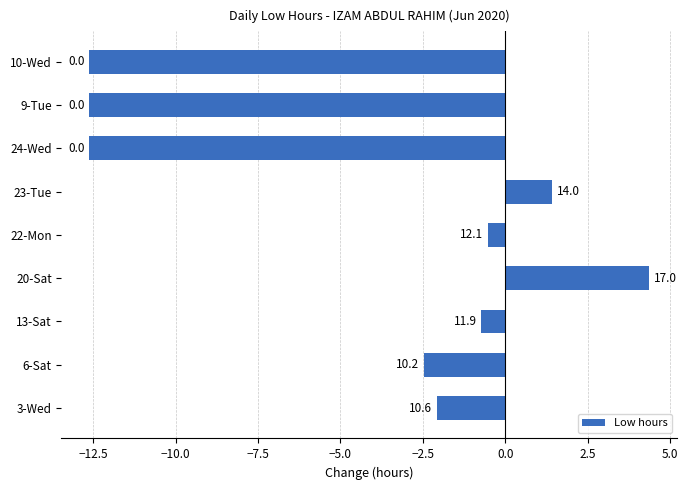

What is the maximum value shown in the chart?

4.4